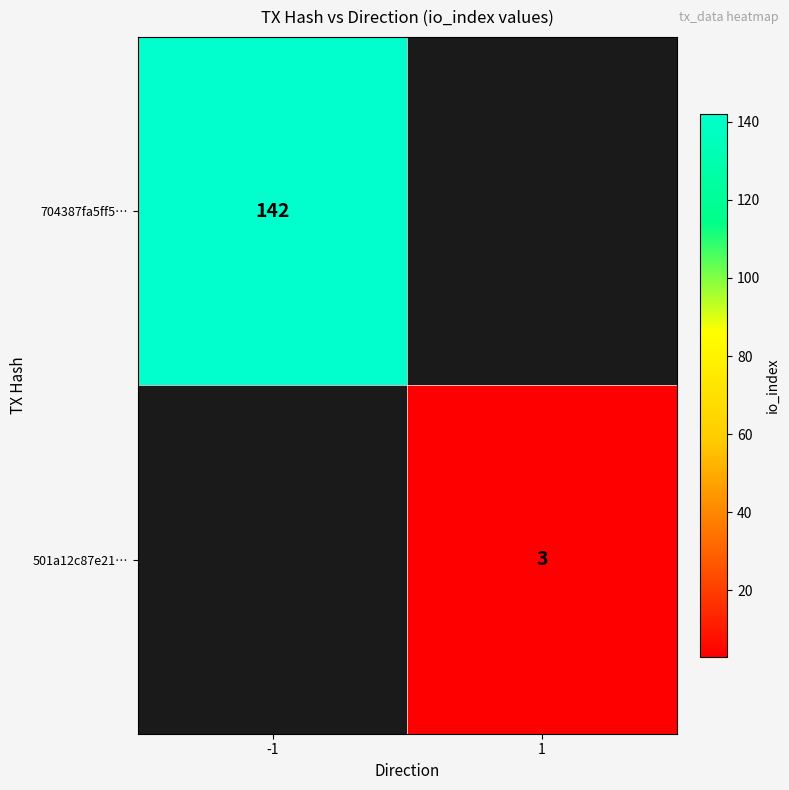

Is it true that 501a12c87e21… equals 3 at 1?

True